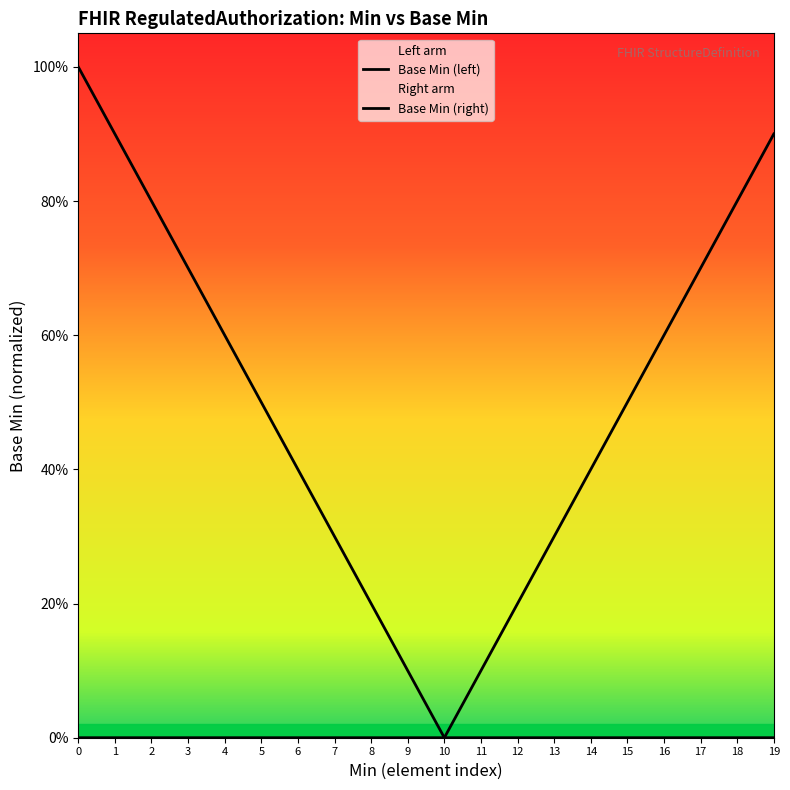

Which has a higher value, 17 or 11?

17